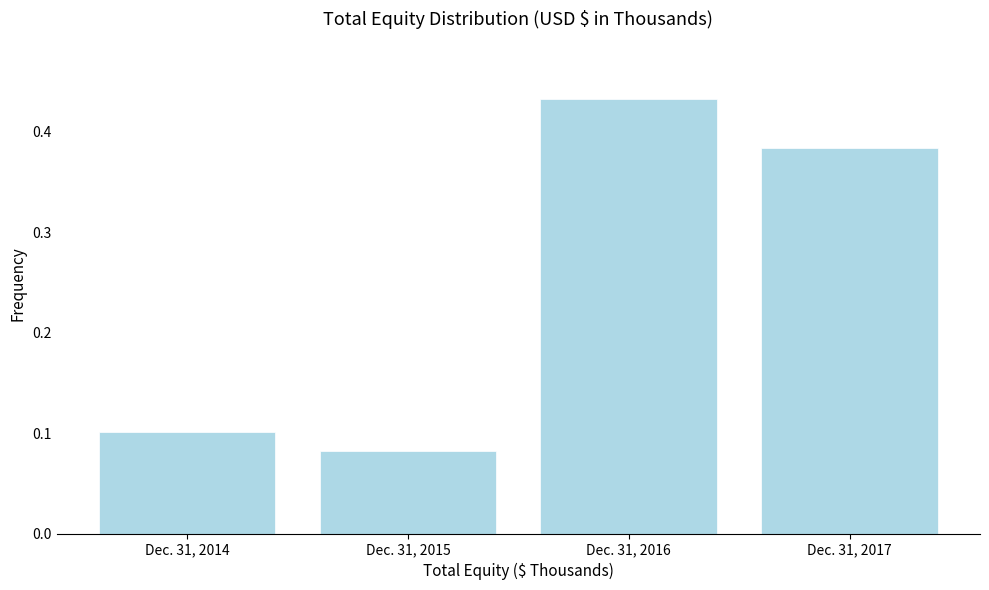

What is the sum of all values?

1.0